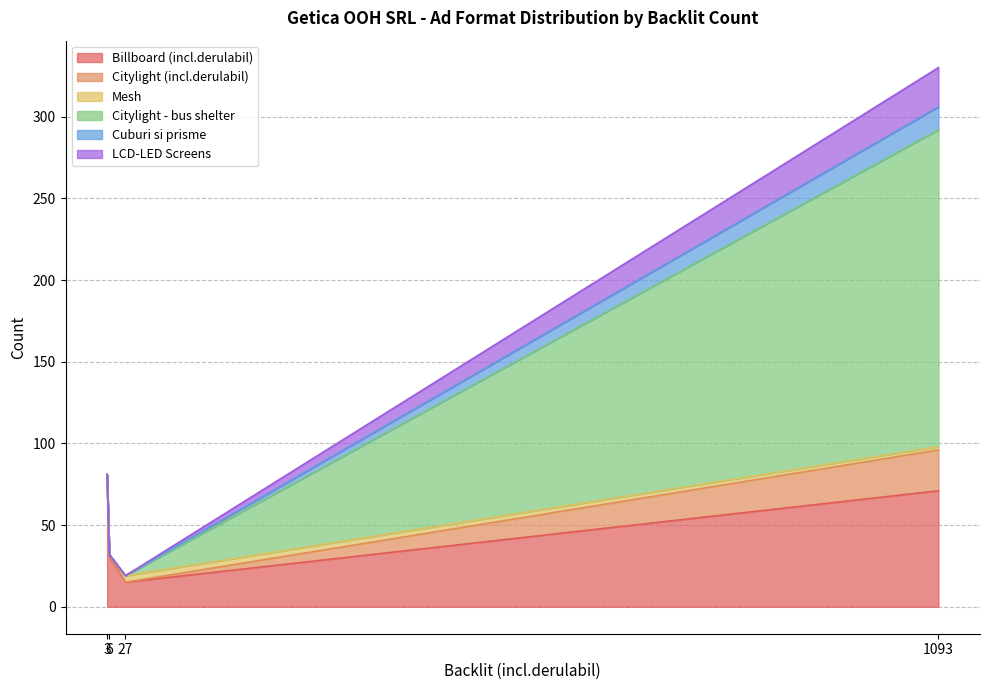

What is the highest value of the Billboard (incl.derulabil) series?

81